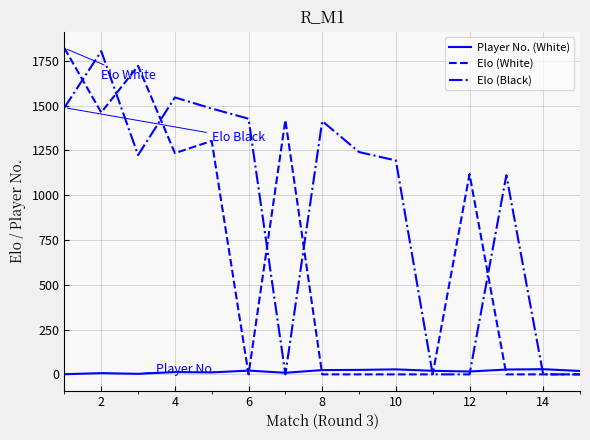

Which series has the largest total across all categories?

Elo (Black)